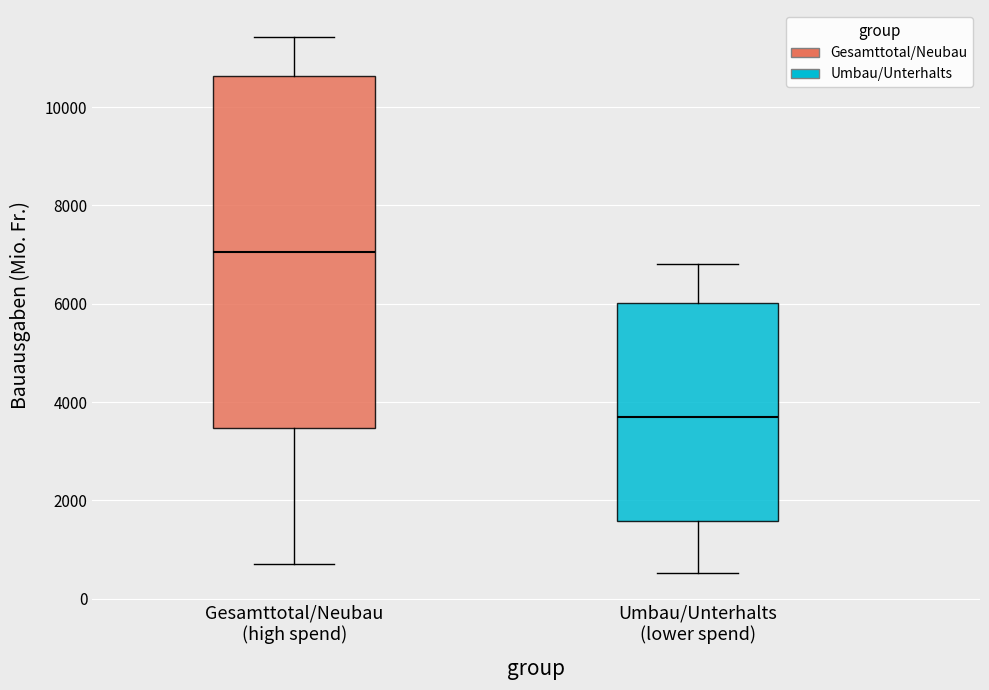

Where is the upper edge of the box for Umbau/Unterhalts (lower spend) on the y-axis? The values are not printed on the chart, so give them approximately, as read against the axis.

6000